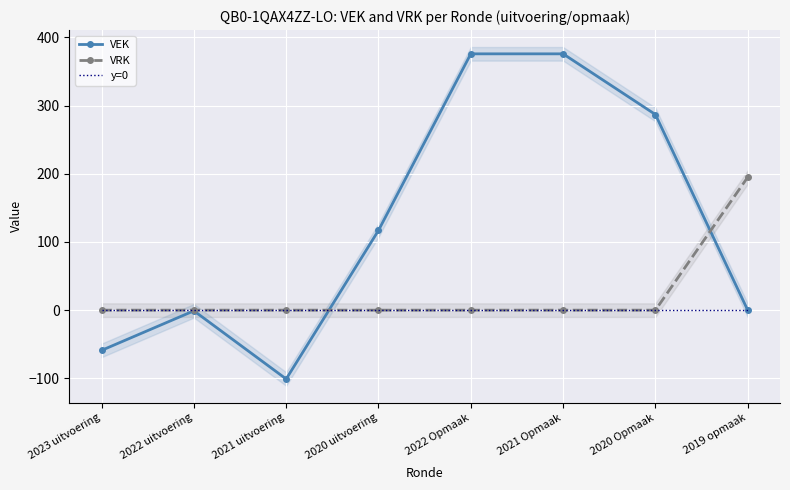

In VEK, how many points are lower than both neighbors (excluding endpoints)?

1